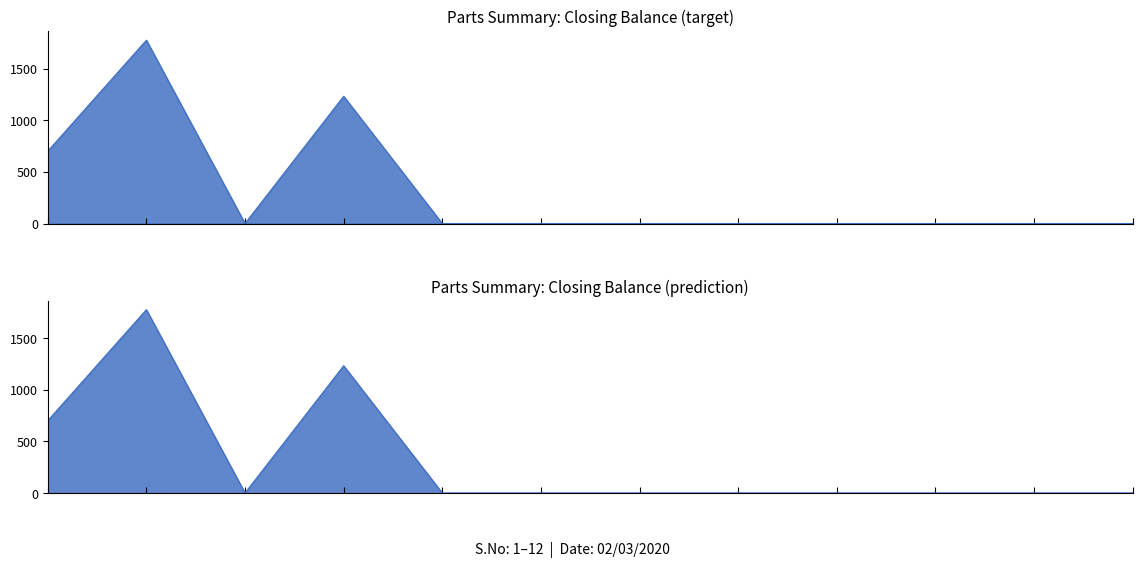

Does the chart have visible grid lines?

No